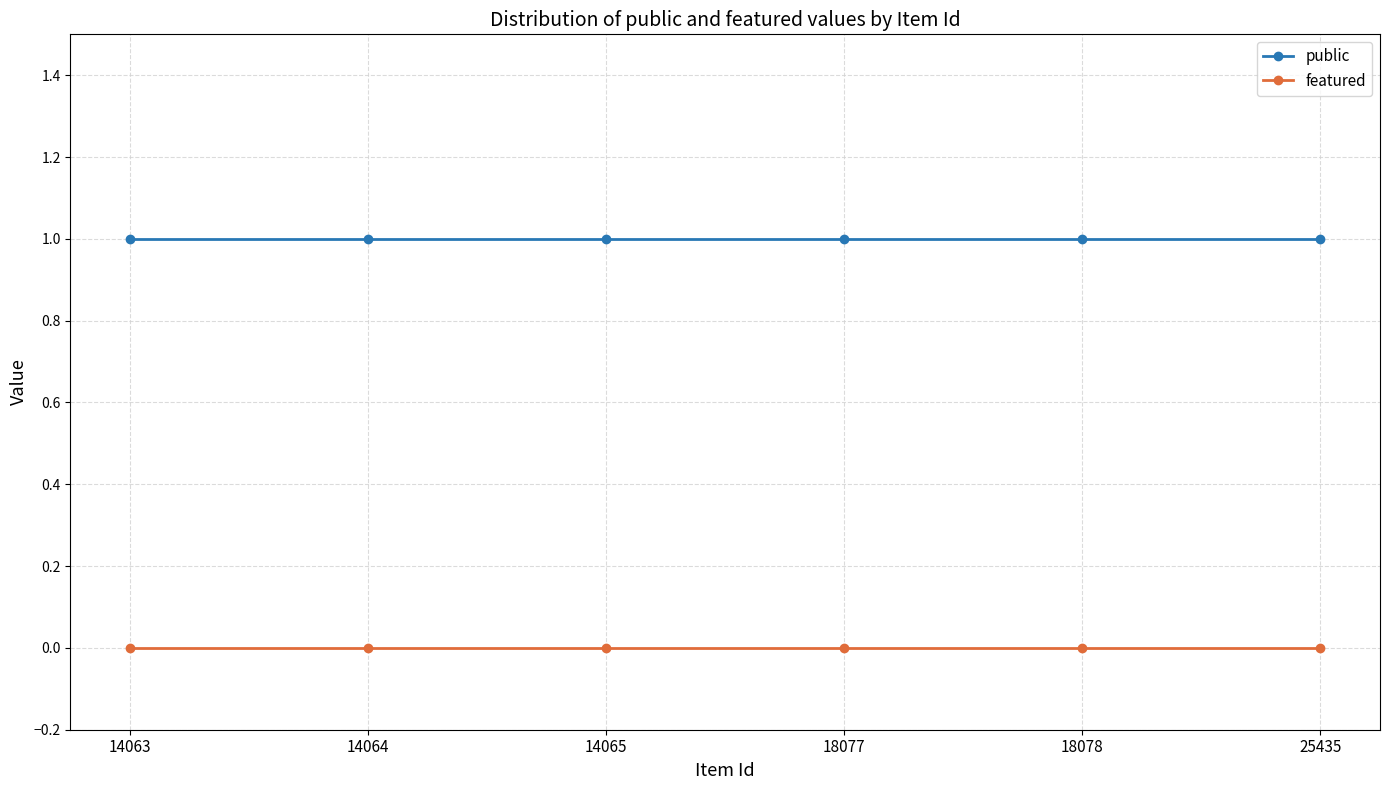

Which series has the largest total across all categories?

public